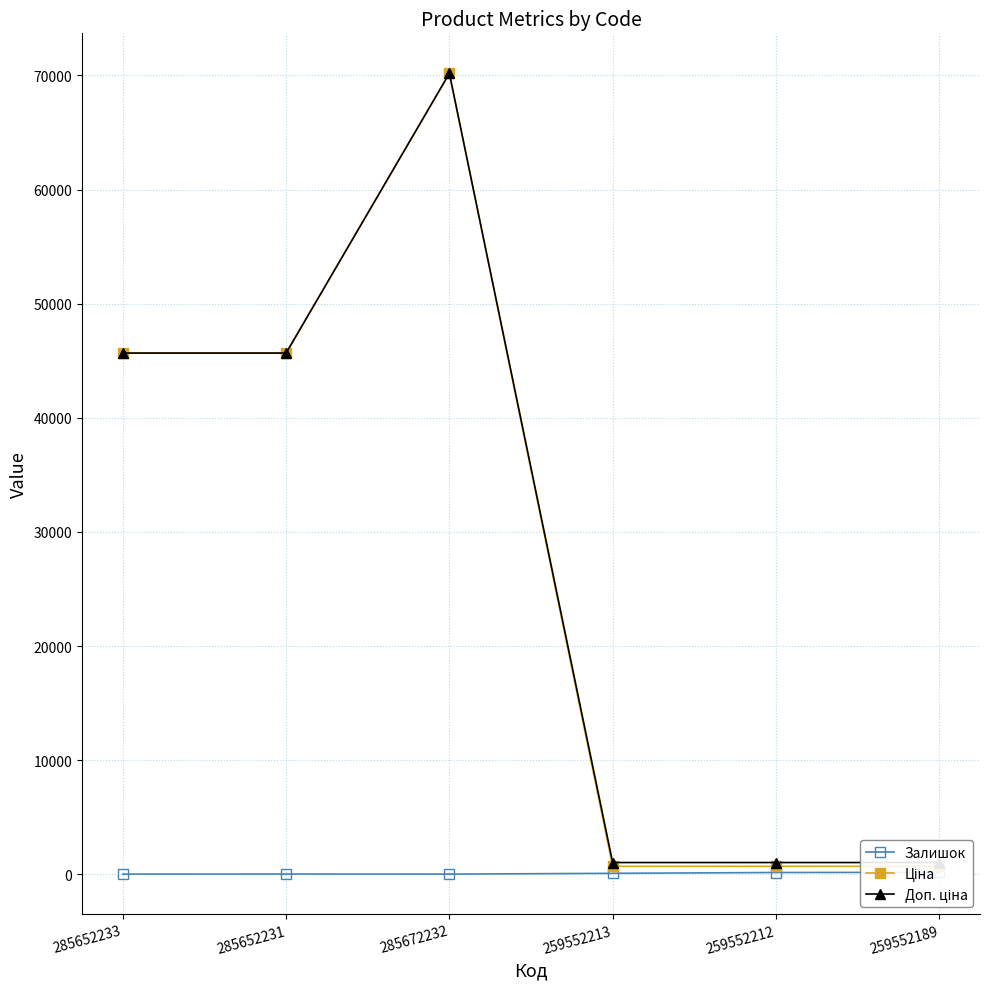

Reading left to right, list all the values displayed in this chart.

Залишок: 285652233=16.0	285652231=24.0	285672232=17.0	259552213=84.0	259552212=157.0	259552189=171.0
Ціна: 285652233=45672.6	285652231=45672.6	285672232=70181.6	259552213=698.3	259552212=698.3	259552189=698.3
Доп. ціна: 285652233=45672.6	285652231=45672.6	285672232=70181.6	259552213=1031.4	259552212=1031.4	259552189=1031.4